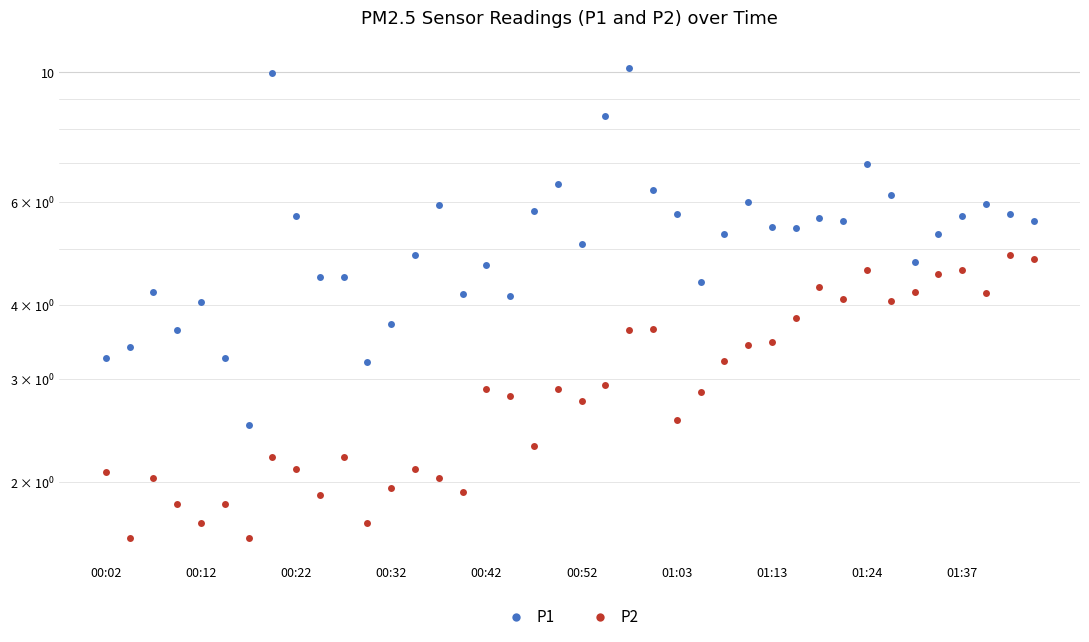

What value does the P2 series have at 18?

2.3